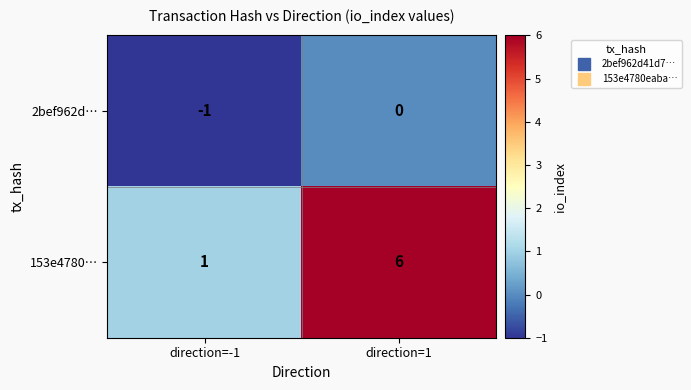

Reading left to right, list all the values displayed in this chart.

2bef962d…: direction=-1=-1	direction=1=0
153e4780…: direction=-1=1	direction=1=6